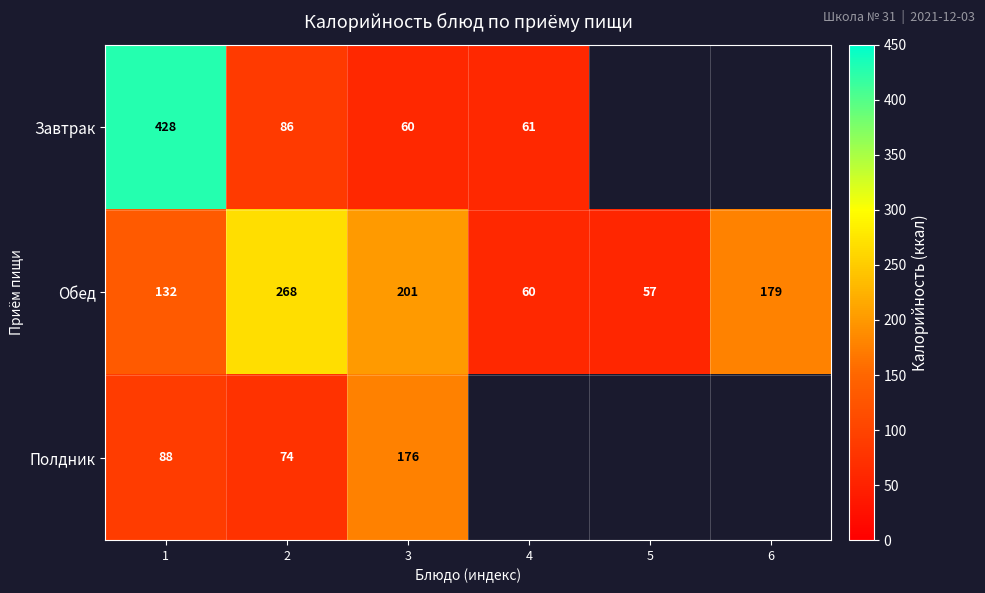

At which category does the chart reach its peak across all series?

1